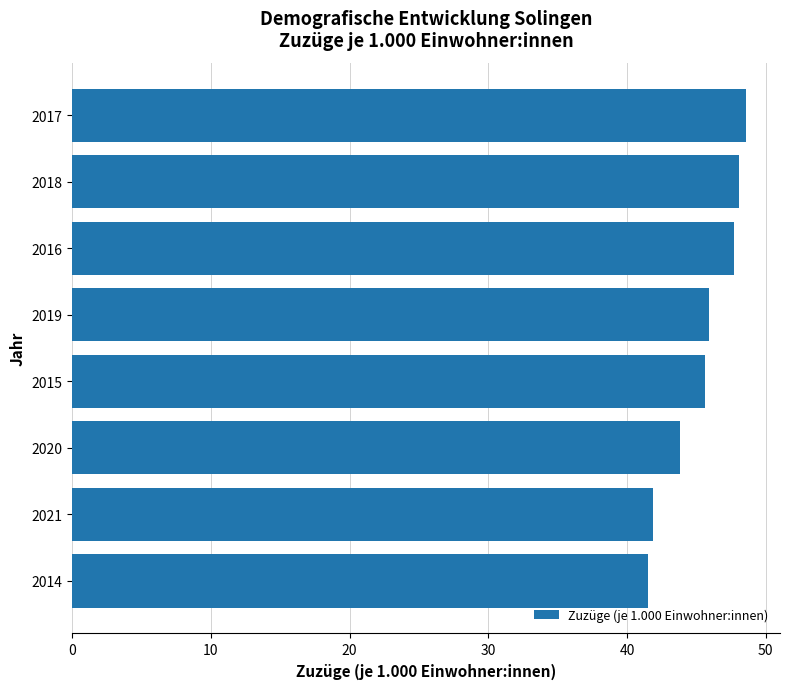

Is it true that the value at 2021 is 25.8?

False